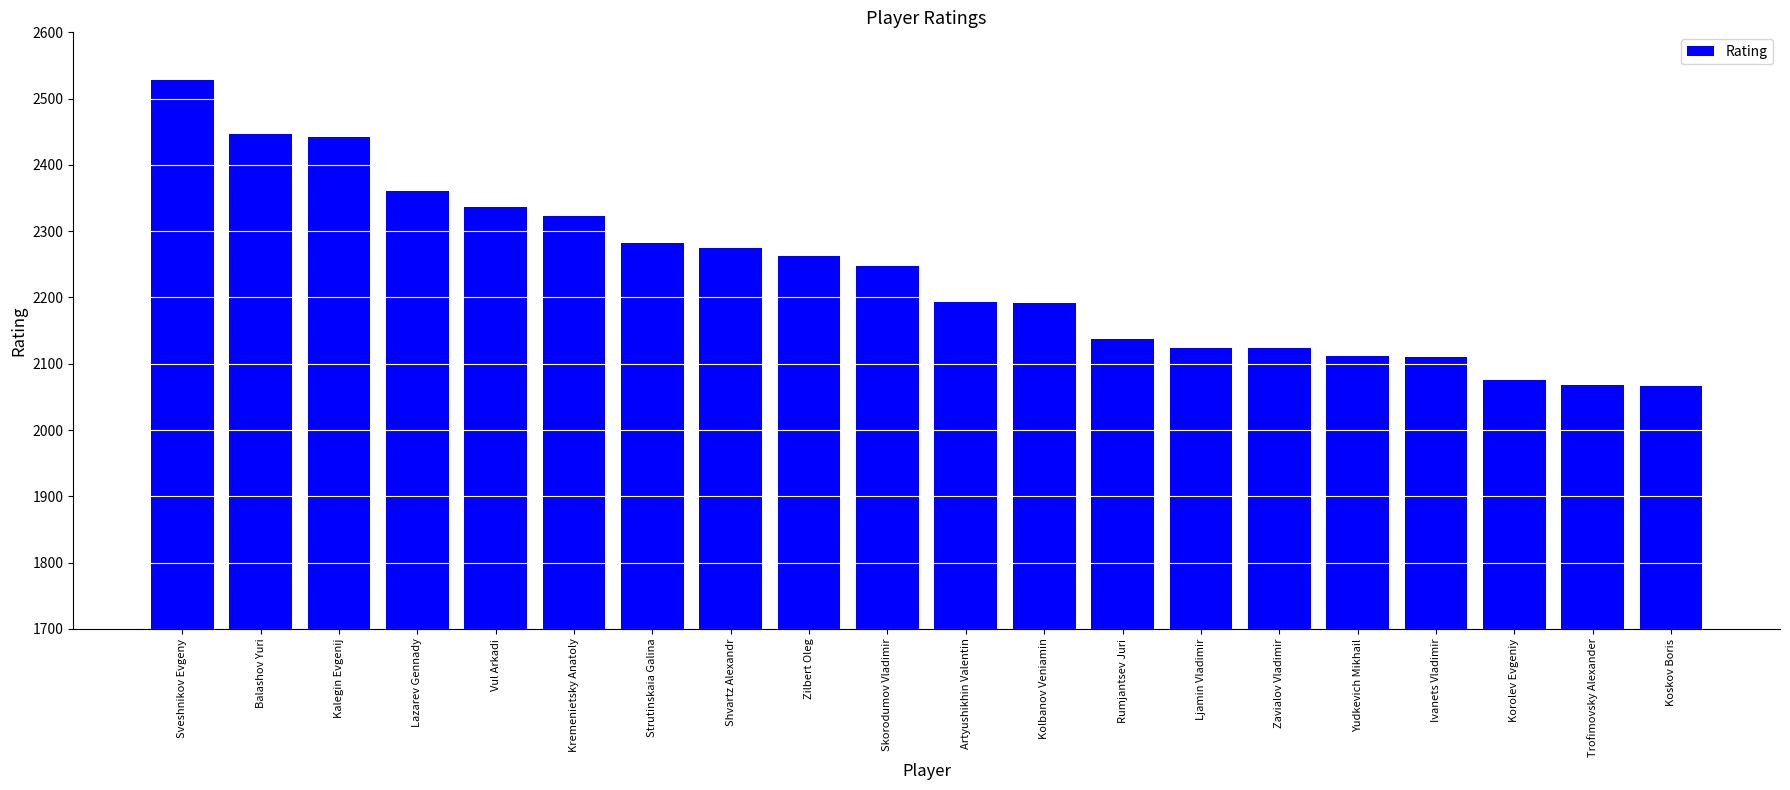

Are the bars horizontal?

No